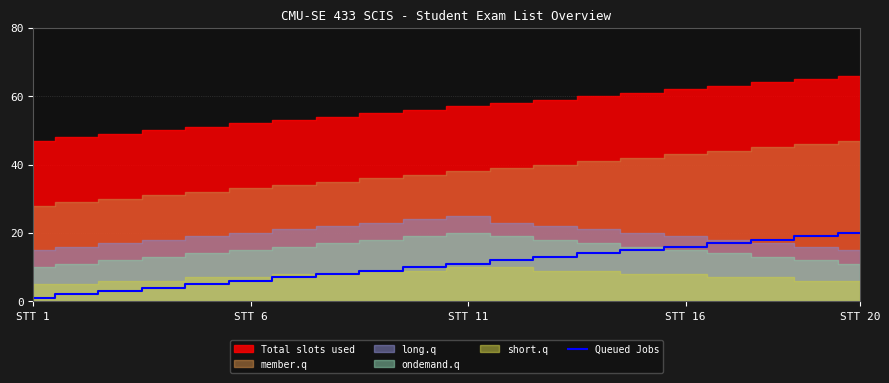

What is the highest value of the Queued Jobs series?

20